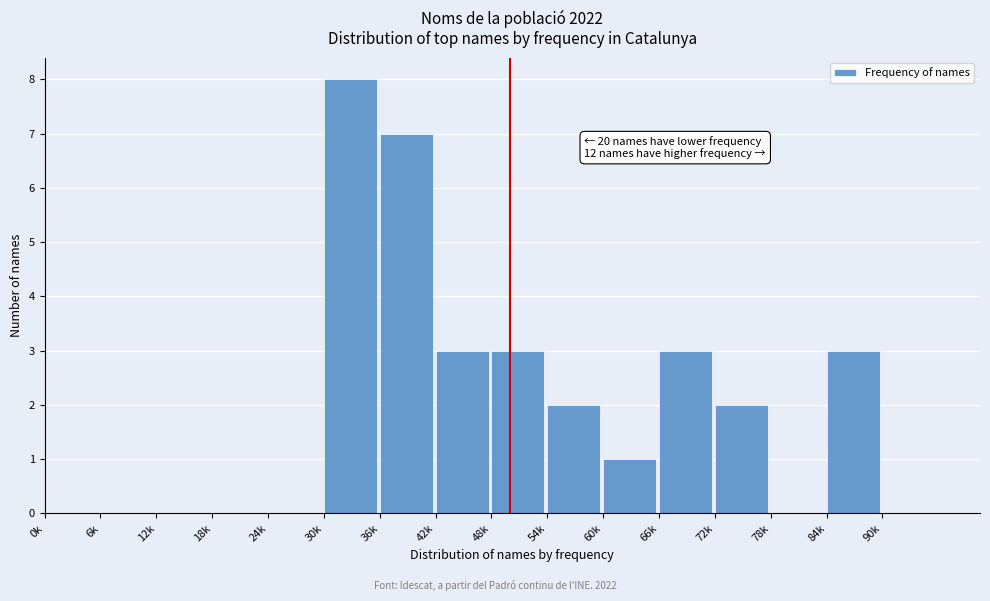

Reading left to right, list all the values displayed in this chart.

0k=0	6k=0	12k=0	18k=0	24k=0	30k=8	36k=7	42k=3	48k=3	54k=2	60k=1	66k=3	72k=2	78k=0	84k=3	90k=0